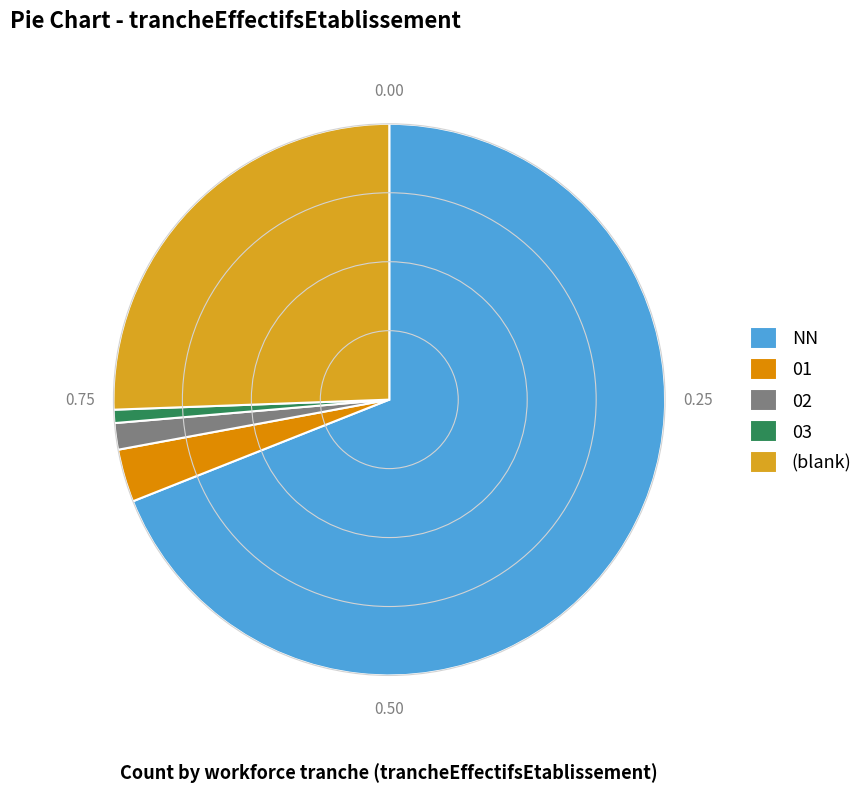

Rank the categories by value from lowest to highest.

03, 02, 01, (blank), NN